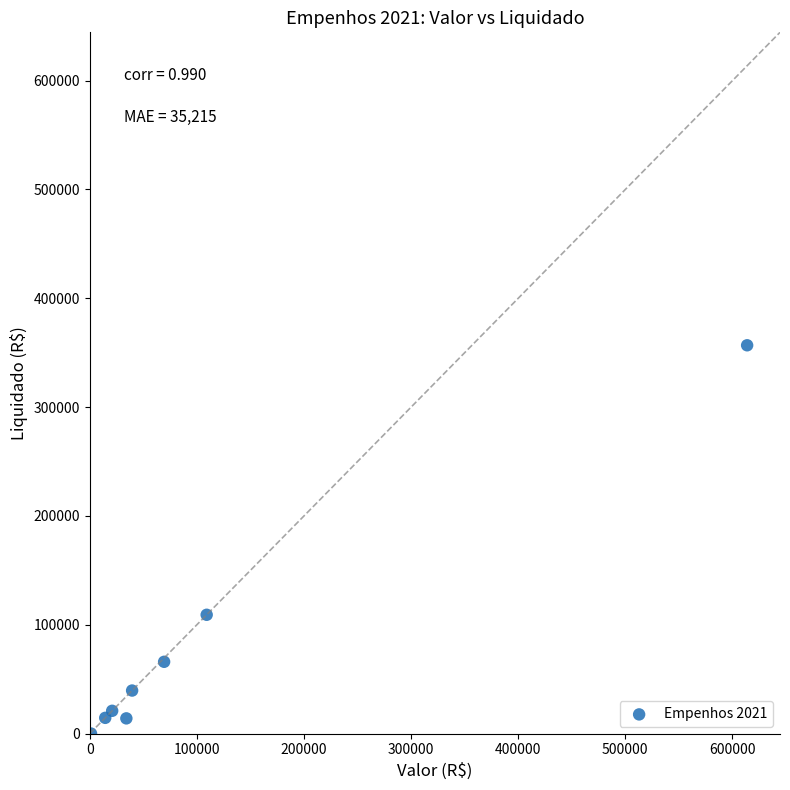

What is the average X value?

112801.0